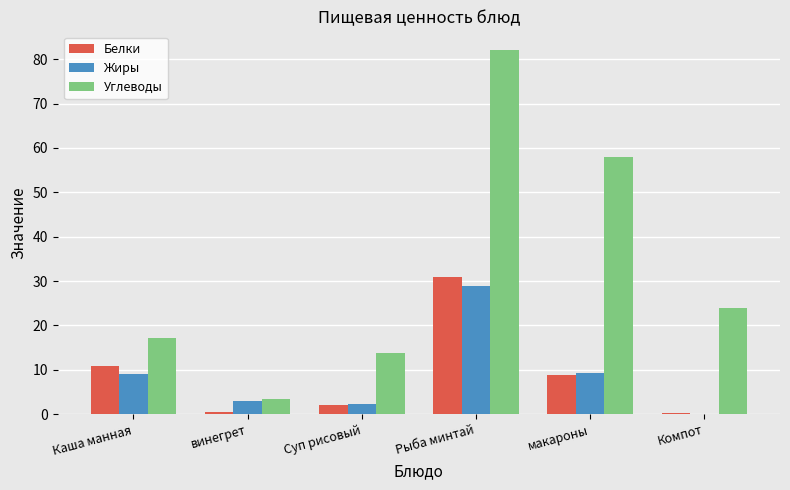

What is the sum of all Углеводы values?

198.3